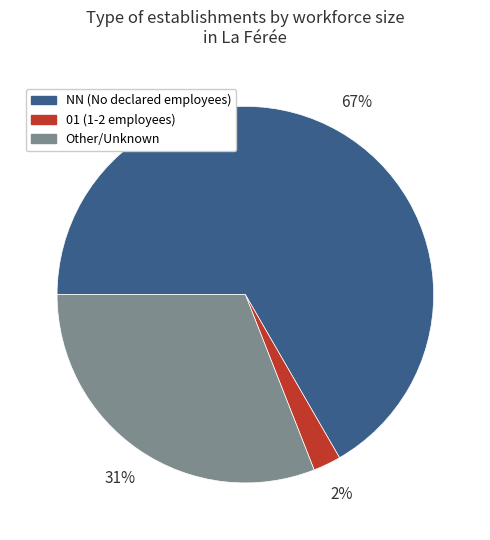

How many slices are in this pie chart?

3